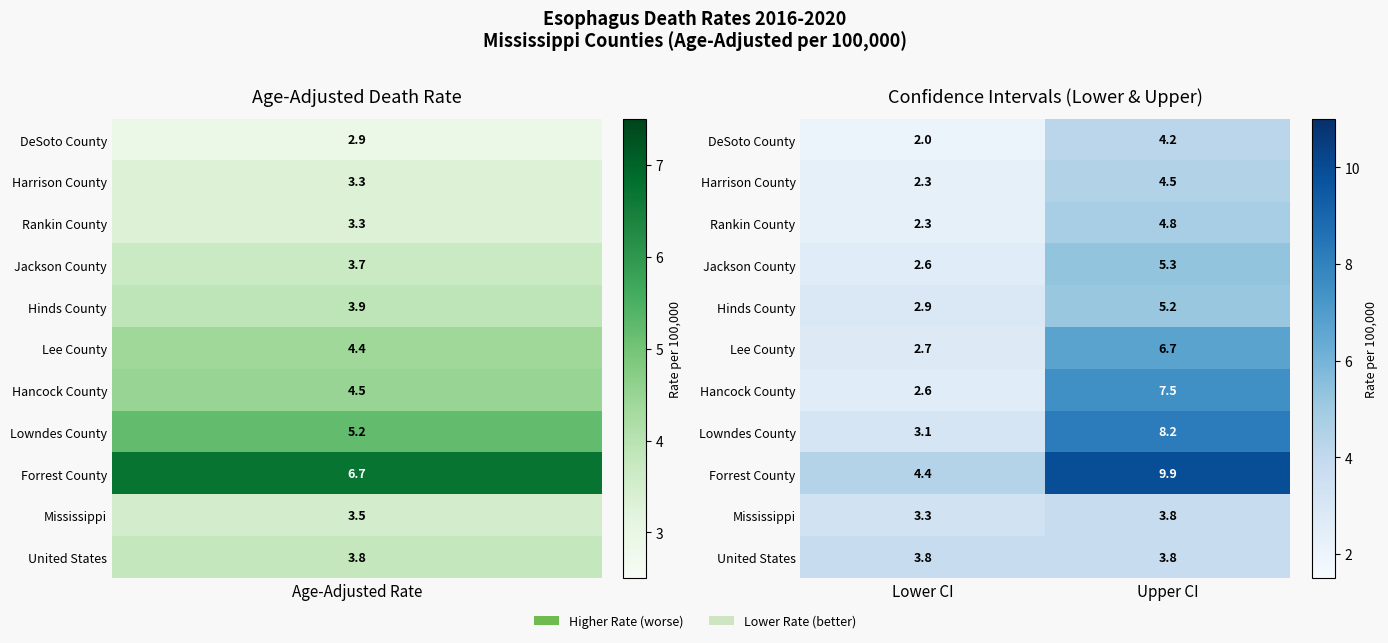

What is the sum of all Forrest County values?

14.3